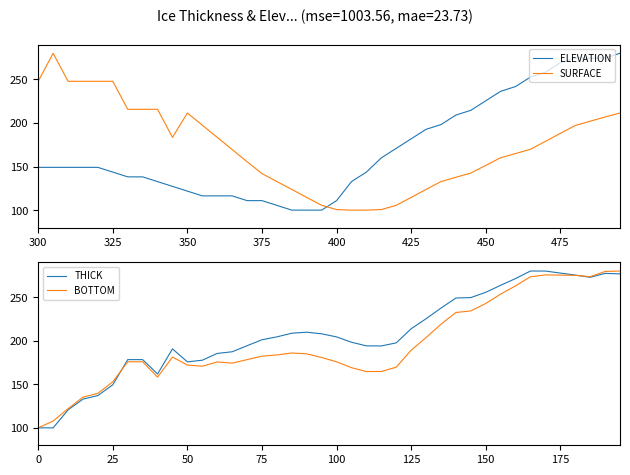

Count the number of data series in this chart.

4